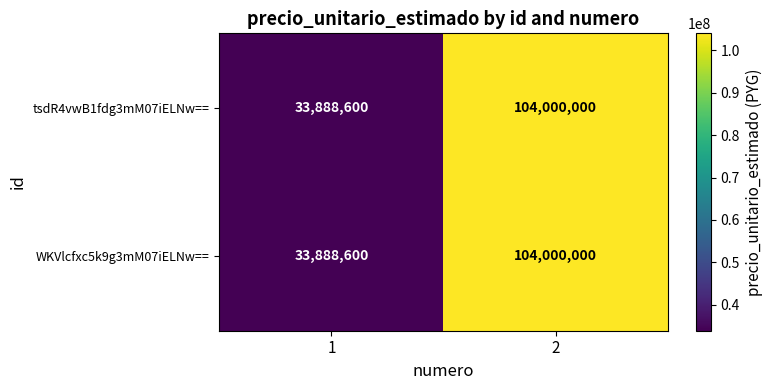

Reading left to right, transcribe all the data shown in this chart.

tsdR4vwB1fdg3mM07iELNw==: 33888600	104000000
WKVlcfxc5k9g3mM07iELNw==: 33888600	104000000